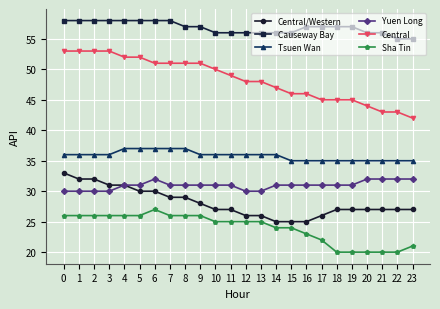

True or false: Yuen Long and Central intersect in this chart.

False